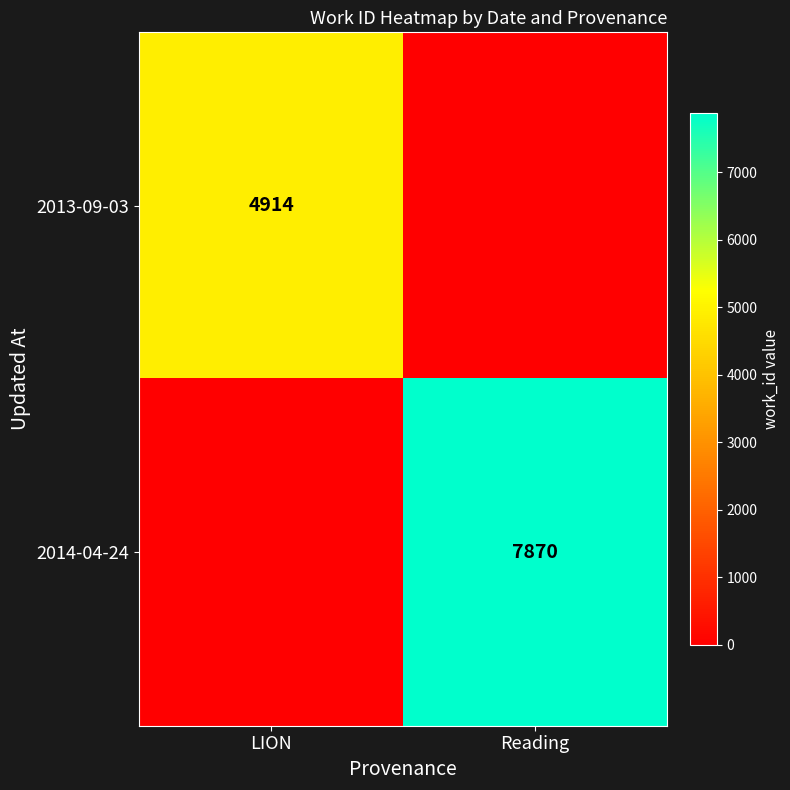

Is it true that 2013-09-03 equals 8139 at LION?

False